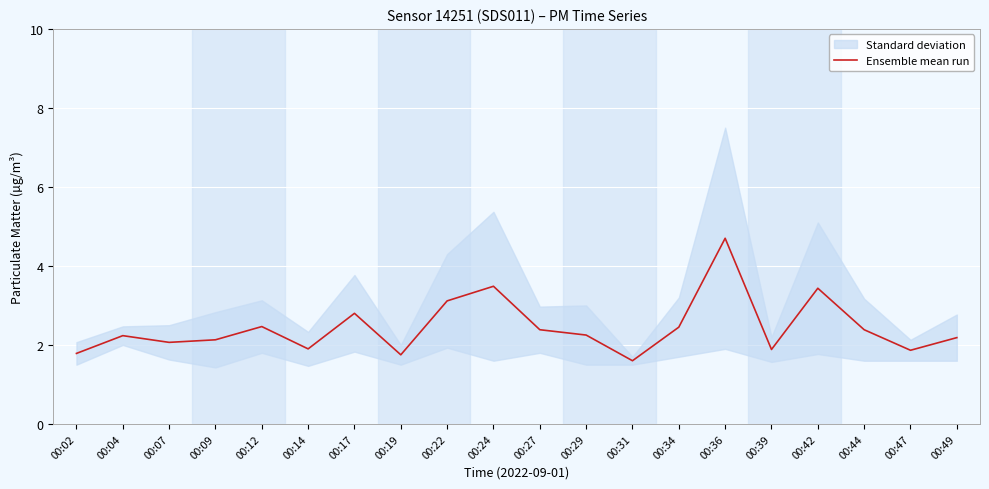

What is the difference between the maximum and second lowest values?

3.0